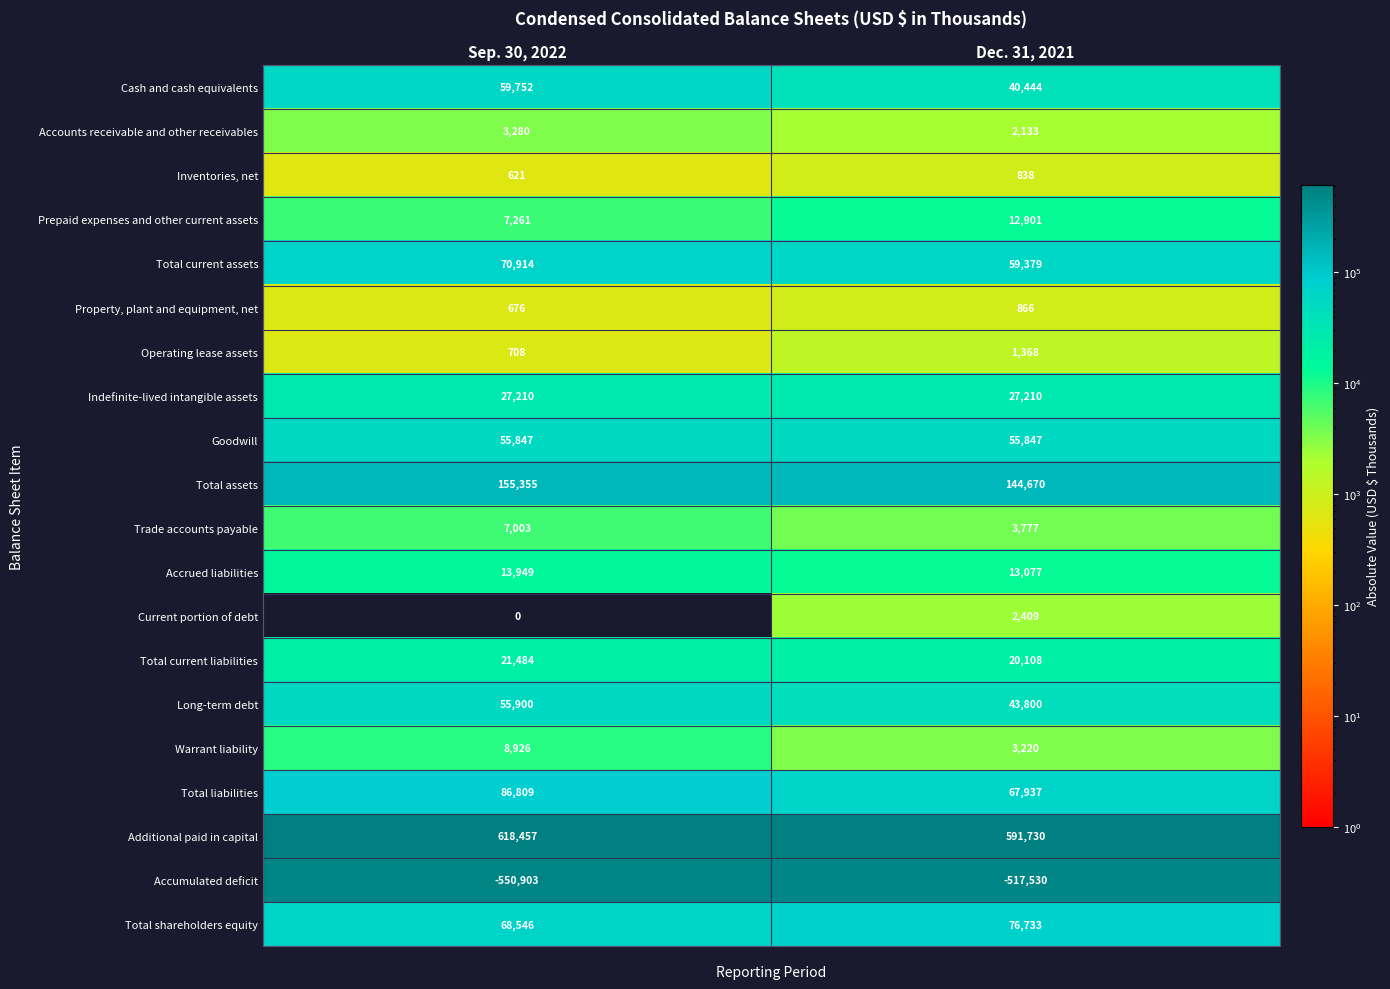

What is the lowest value of the Cash and cash equivalents series?

40444